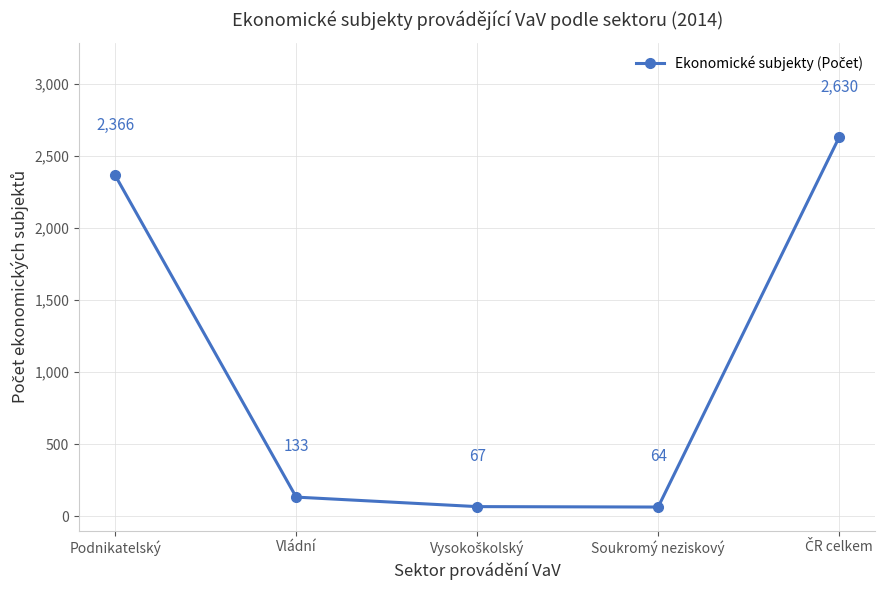

What is the label of the 2nd point from the left?

Vládní